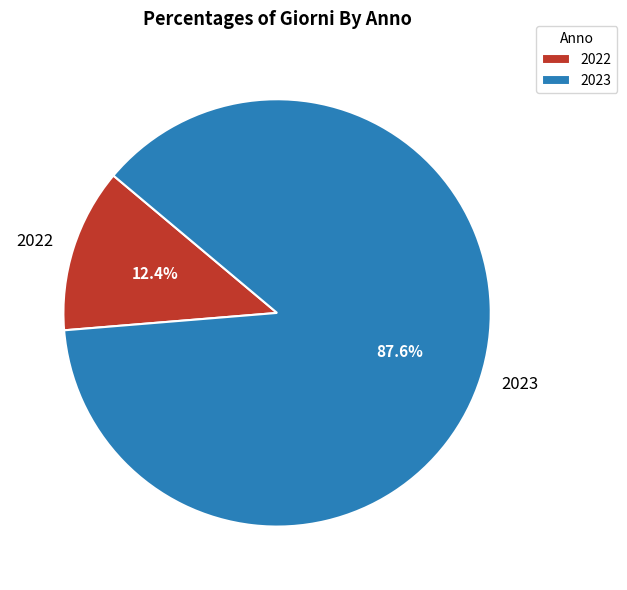

Does any single category account for the majority?

Yes